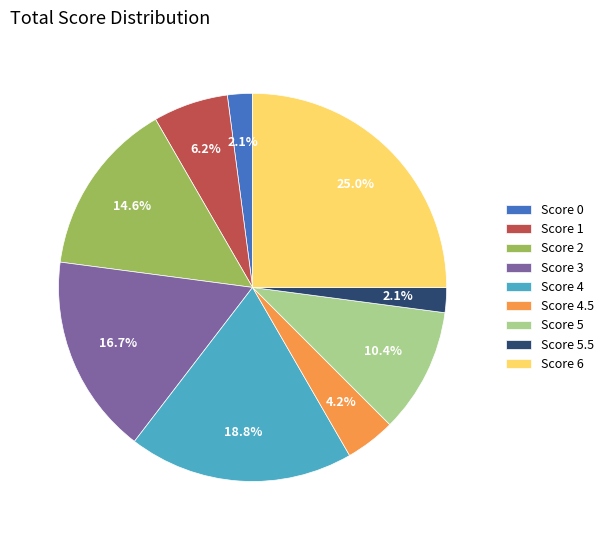

Do Score 5 and Score 3 together represent more than half of the pie?

No